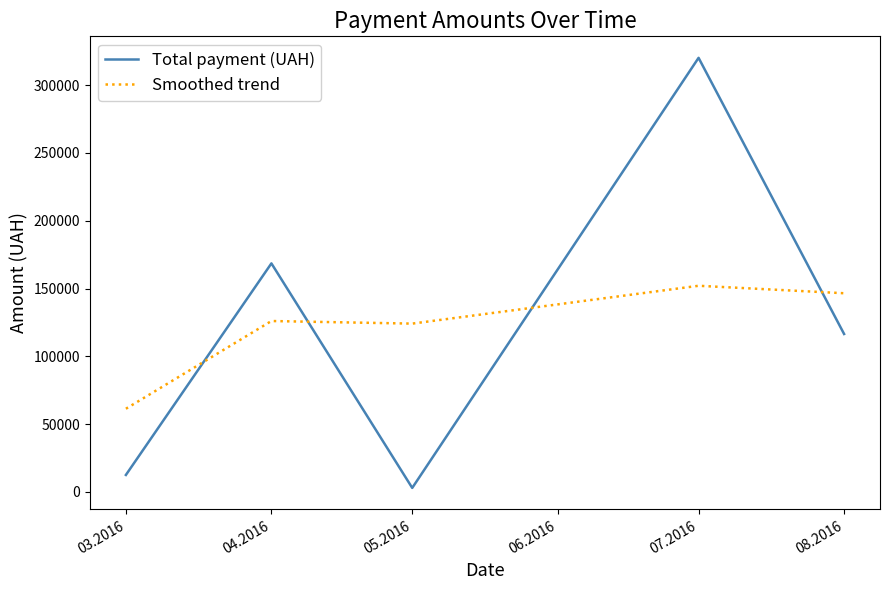

Rank the series by their maximum value, from highest to lowest.

Total payment (UAH), Smoothed trend